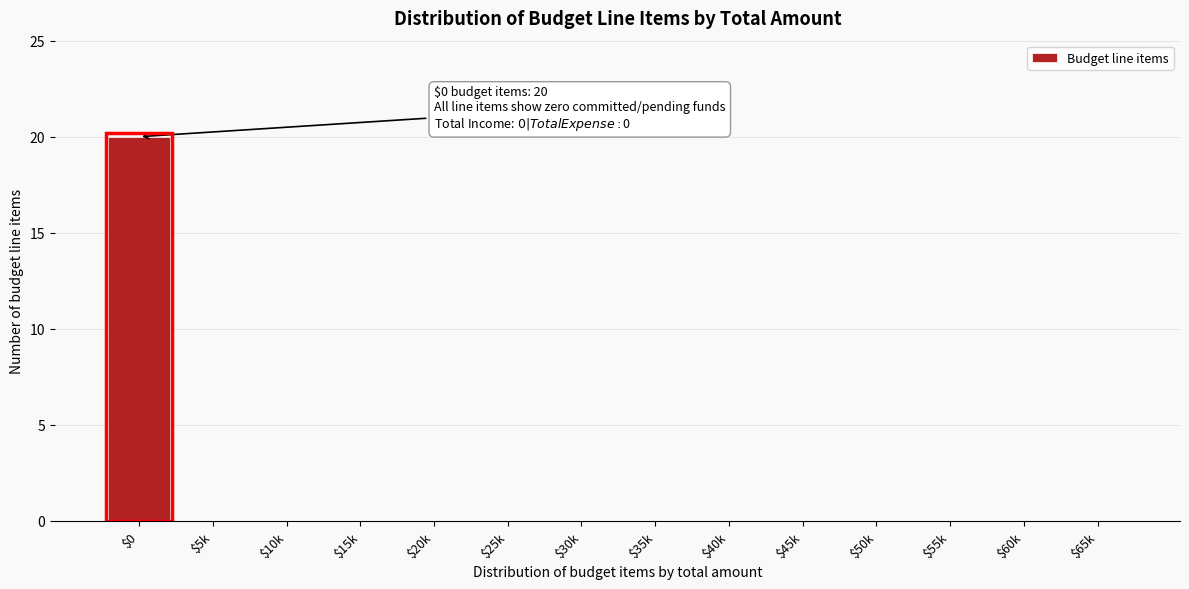

Is it true that the value at $25k is -6?

False